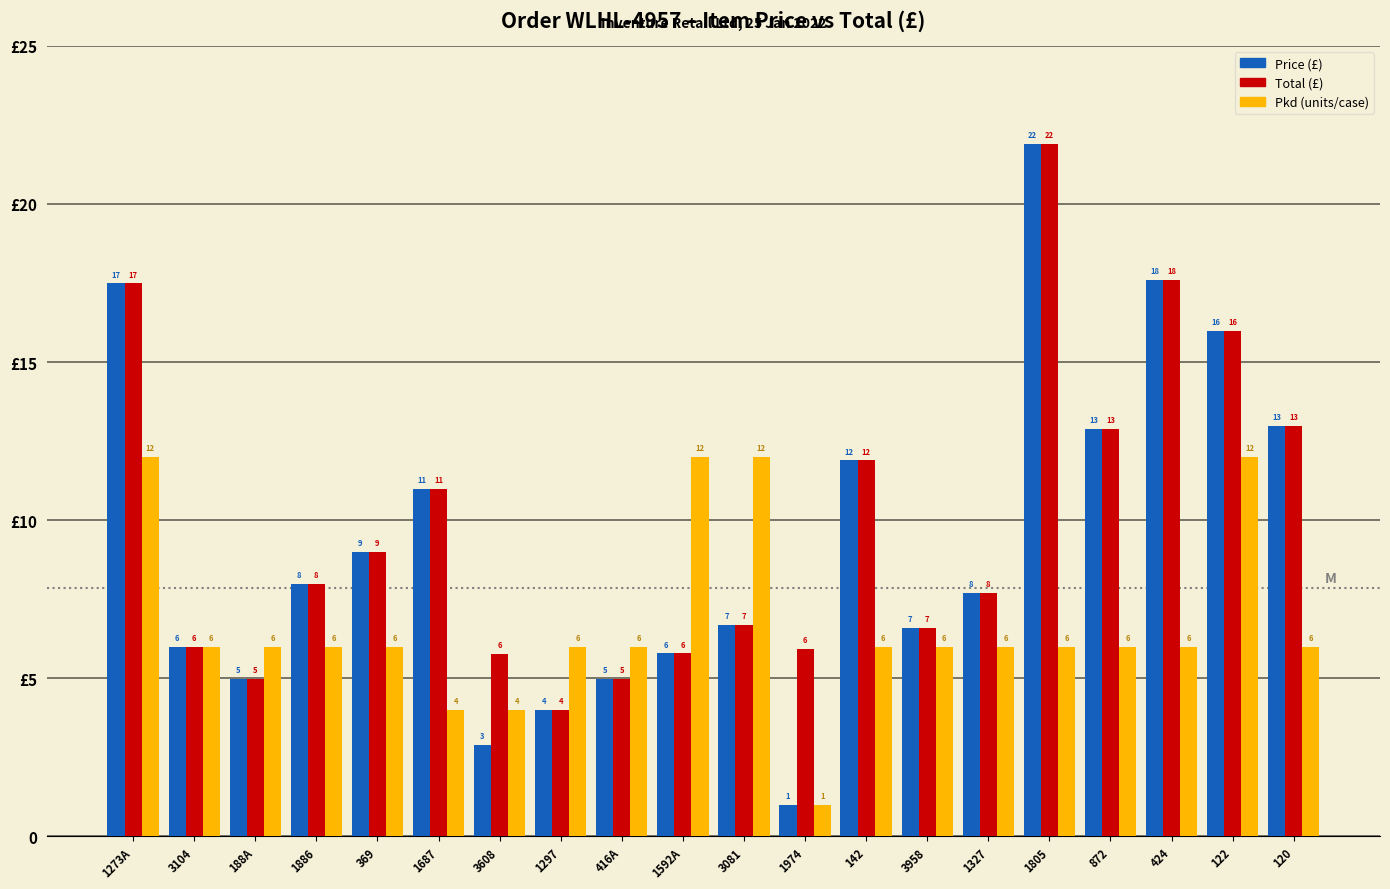

Are the bars grouped side by side (vs. stacked)?

Yes